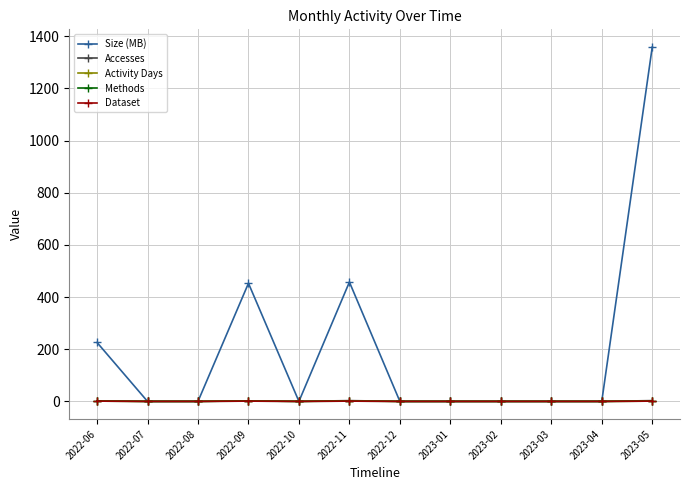

Does the chart have visible grid lines?

Yes